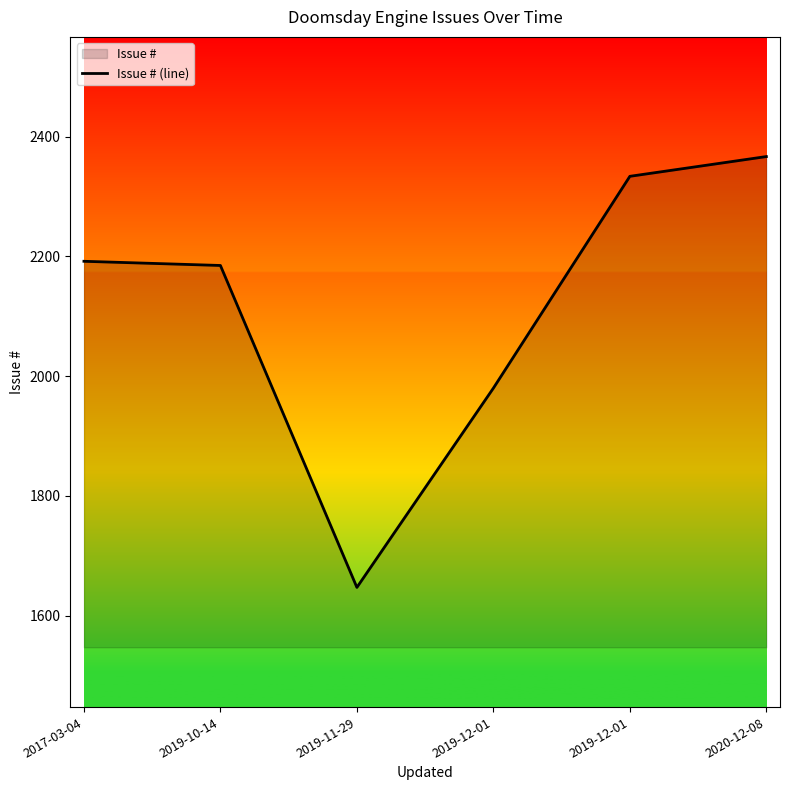

How many points are lower than both their immediate neighbors (excluding endpoints)?

1